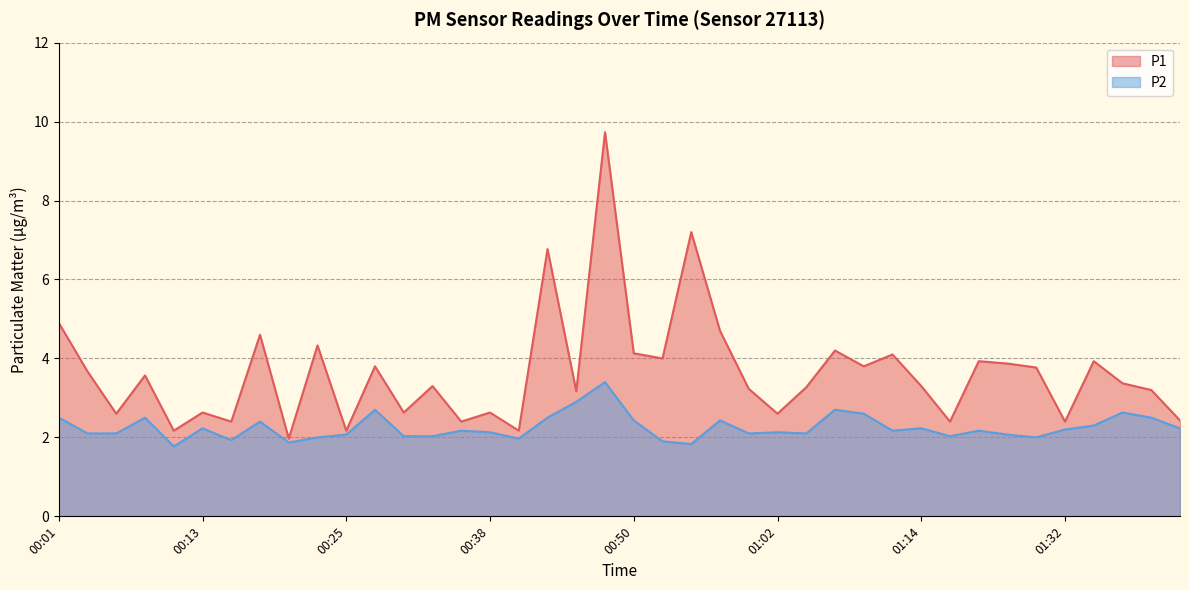

Which series has the largest total across all categories?

P1